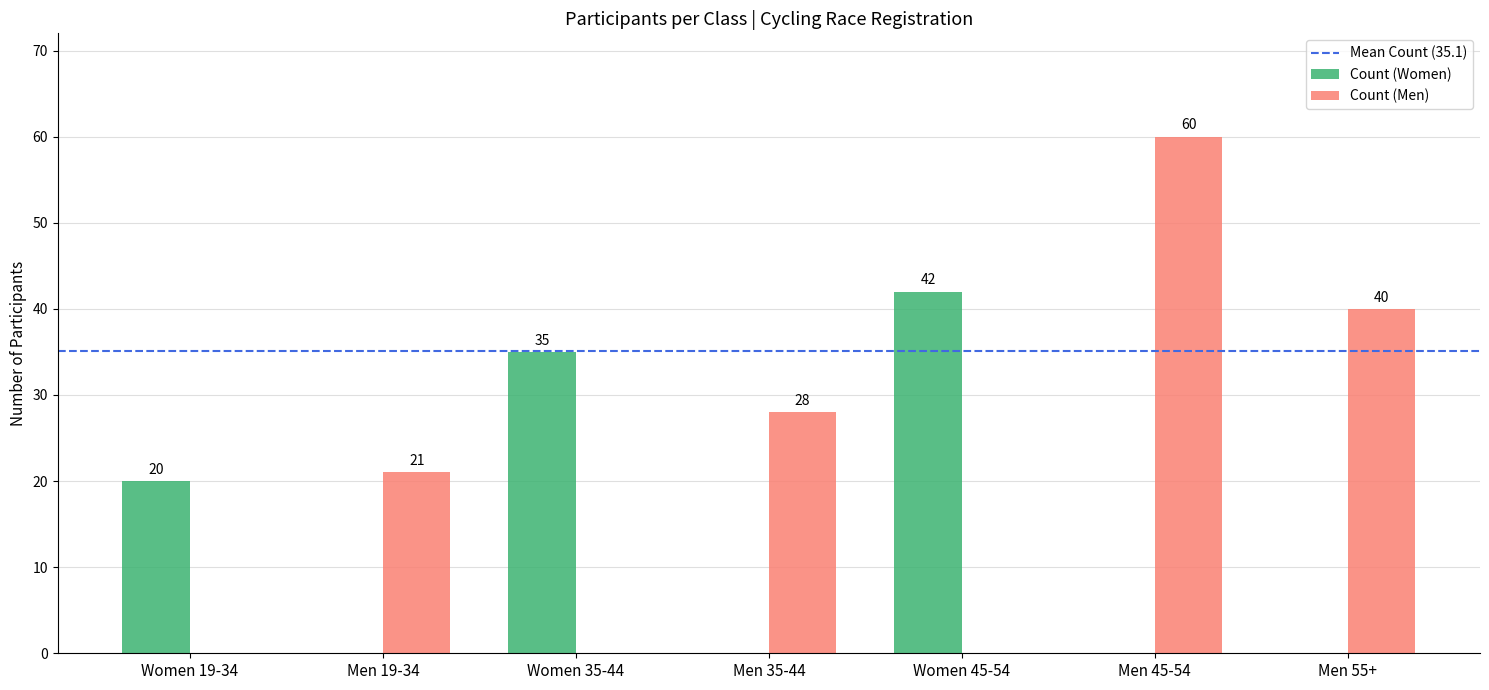

Which series changed the most between Women 19-34 and Men 55+?

Count (Men)